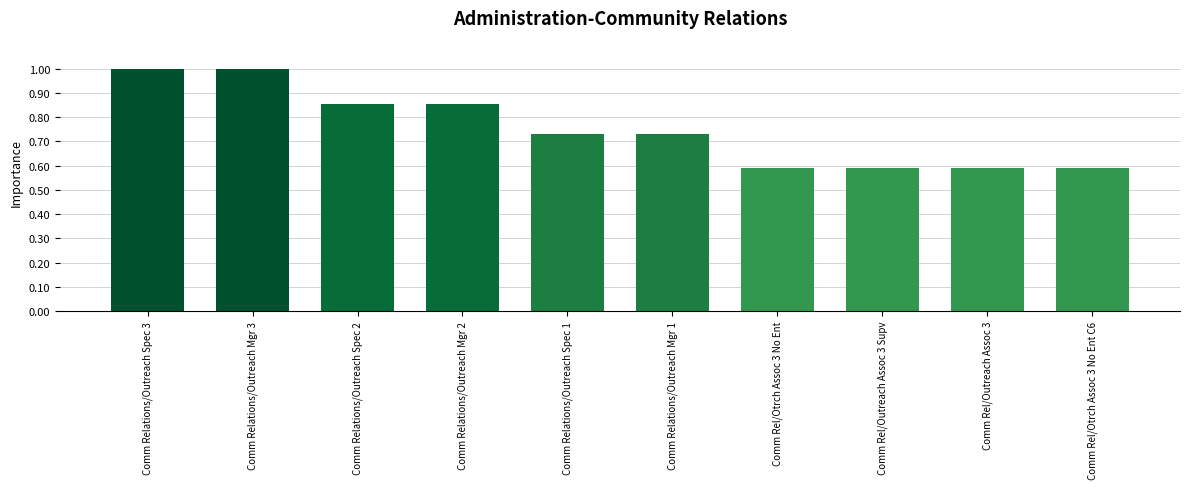

What position from the right is Comm Rel/Otrch Assoc 3 No Ent?

4